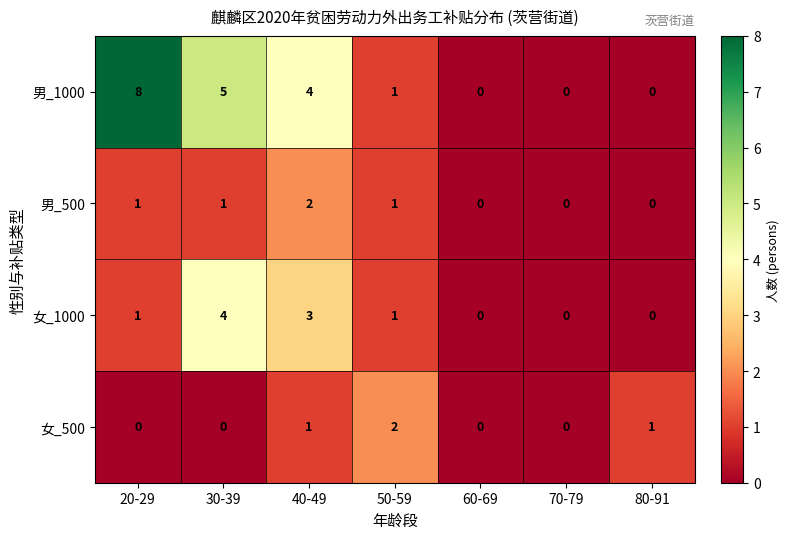

The 男_500 series shows 1 at 50-59. True or false?

True